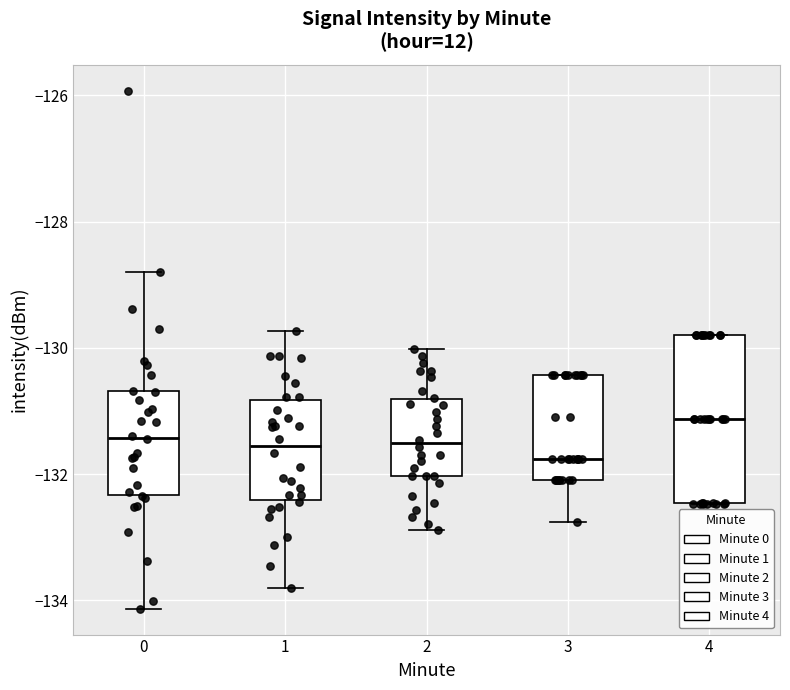

Which box has the lowest median line?

3